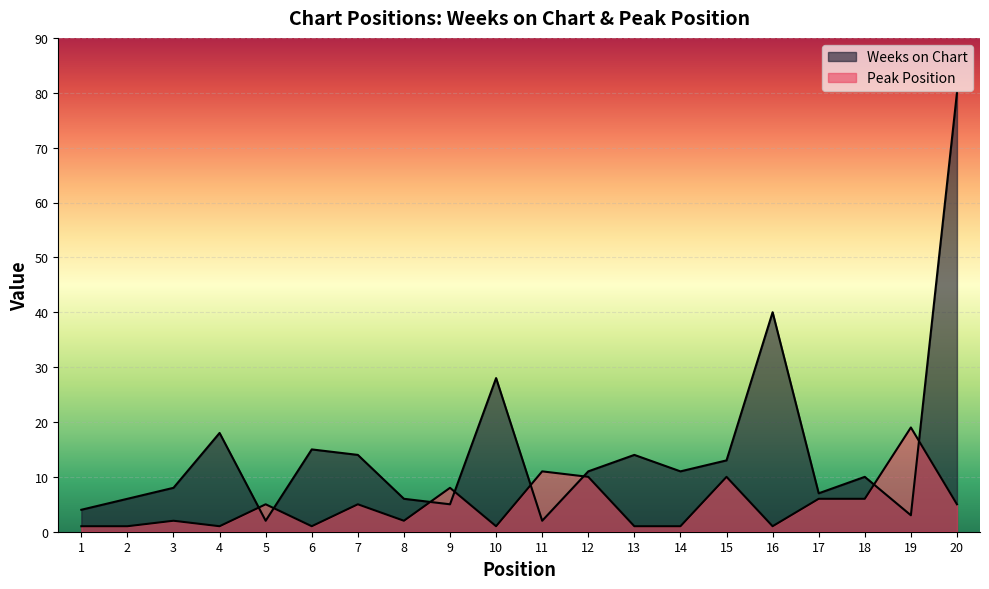

In Weeks on Chart, how many points are higher than both neighbors (excluding endpoints)?

6